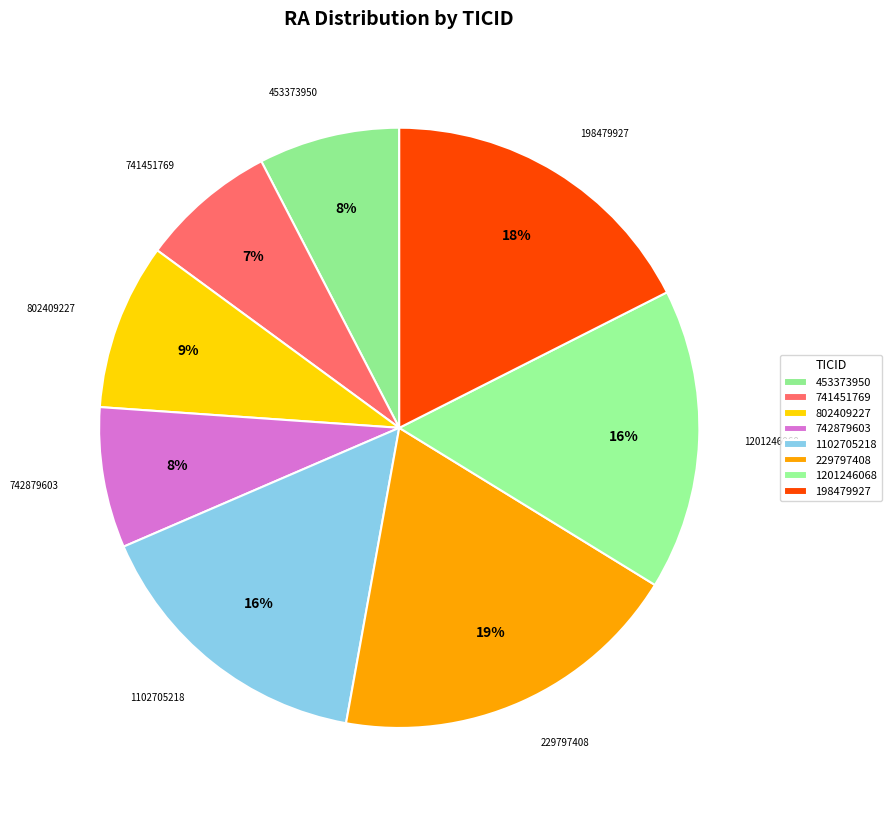

To the nearest percent, what percentage of the pie is 229797408?

19%